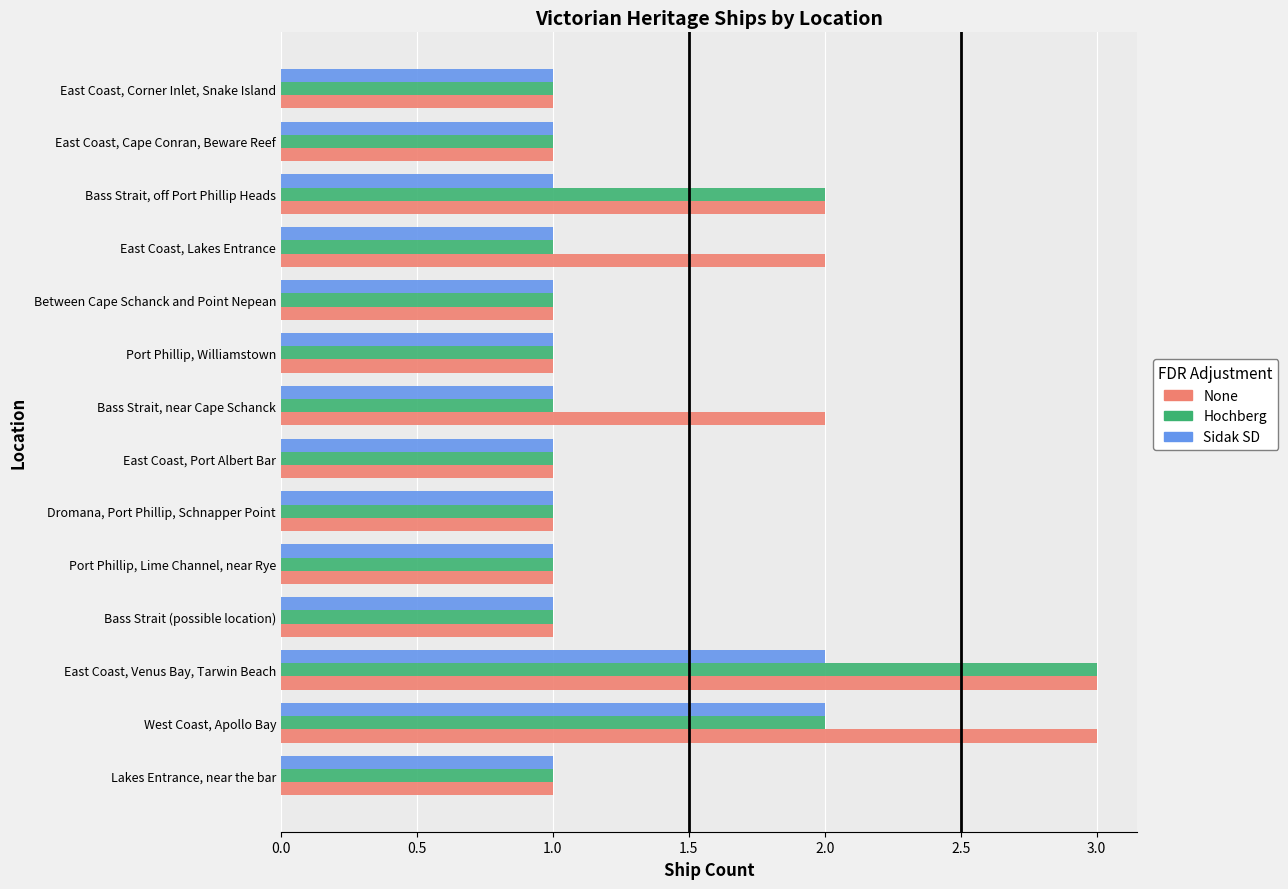

What is the difference between the second highest and minimum values in the Hochberg series?

1